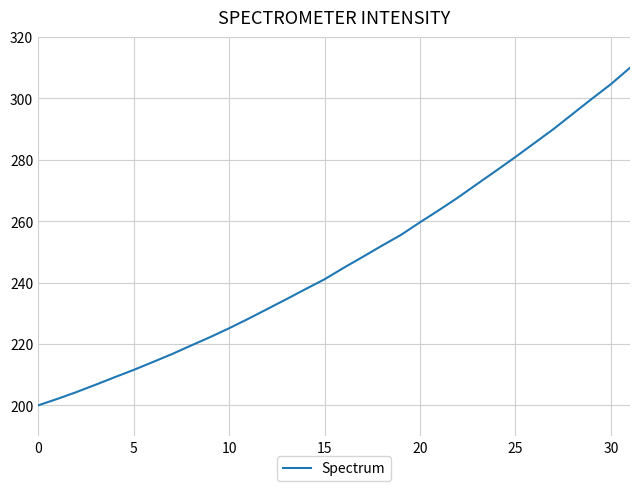

What is the sum of all values?

7910.9